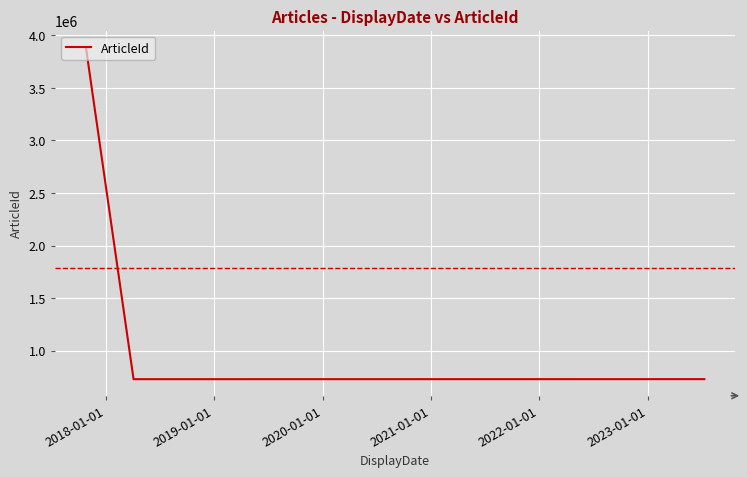

What is the sum of all values?

5345984